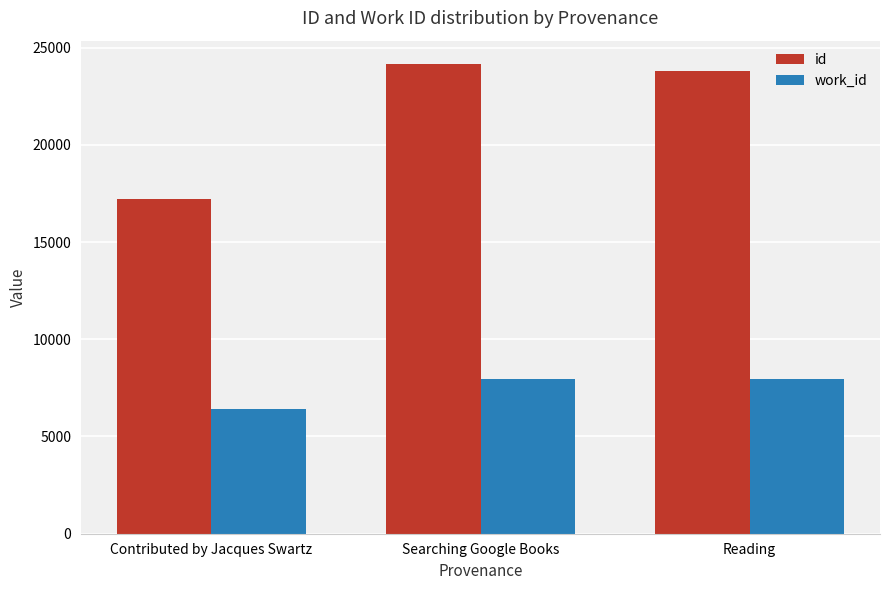

Which series has the largest total across all categories?

id